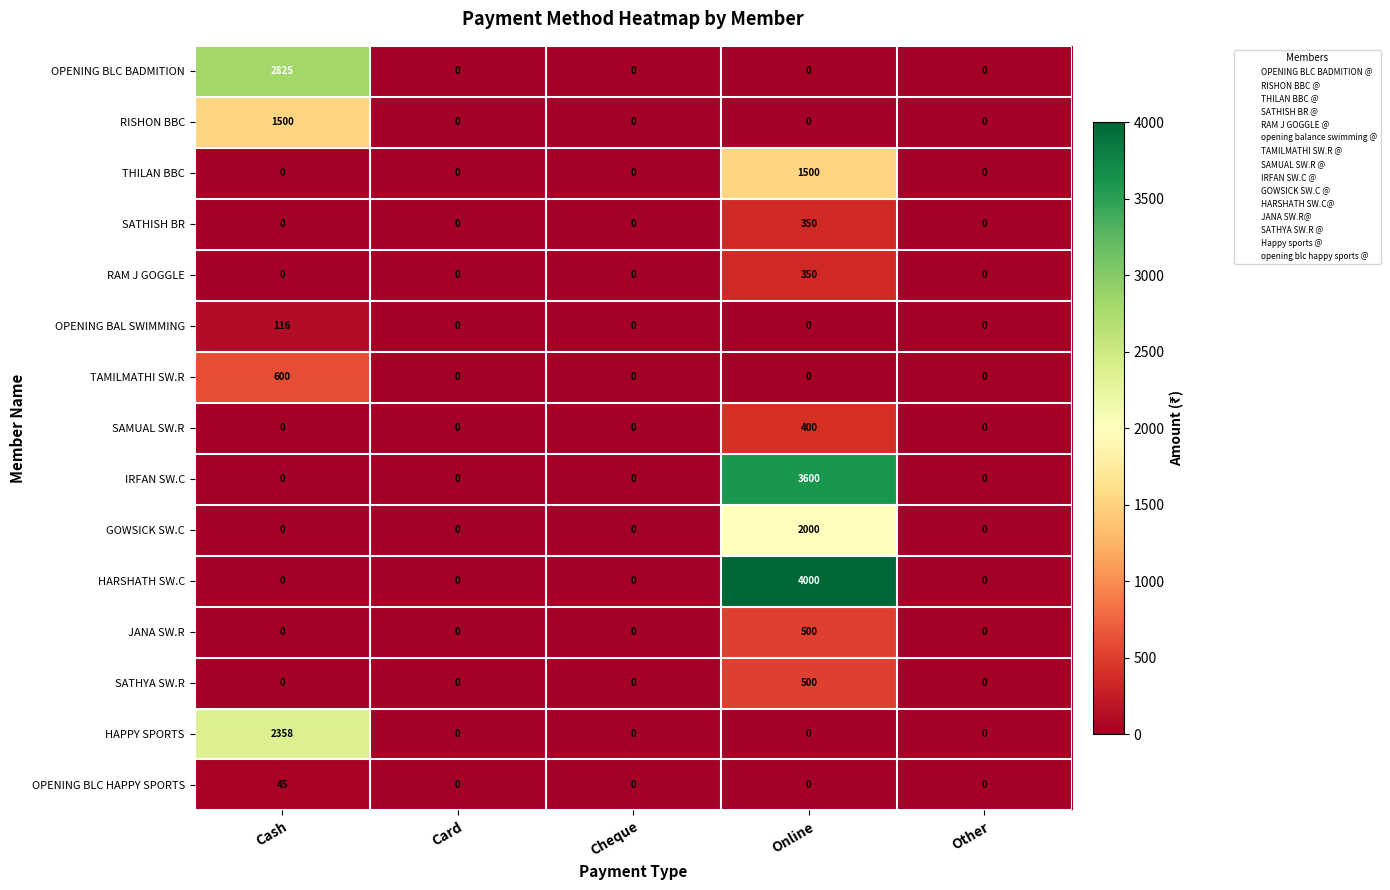

What is the highest value of the SAMUAL SW.R series?

400